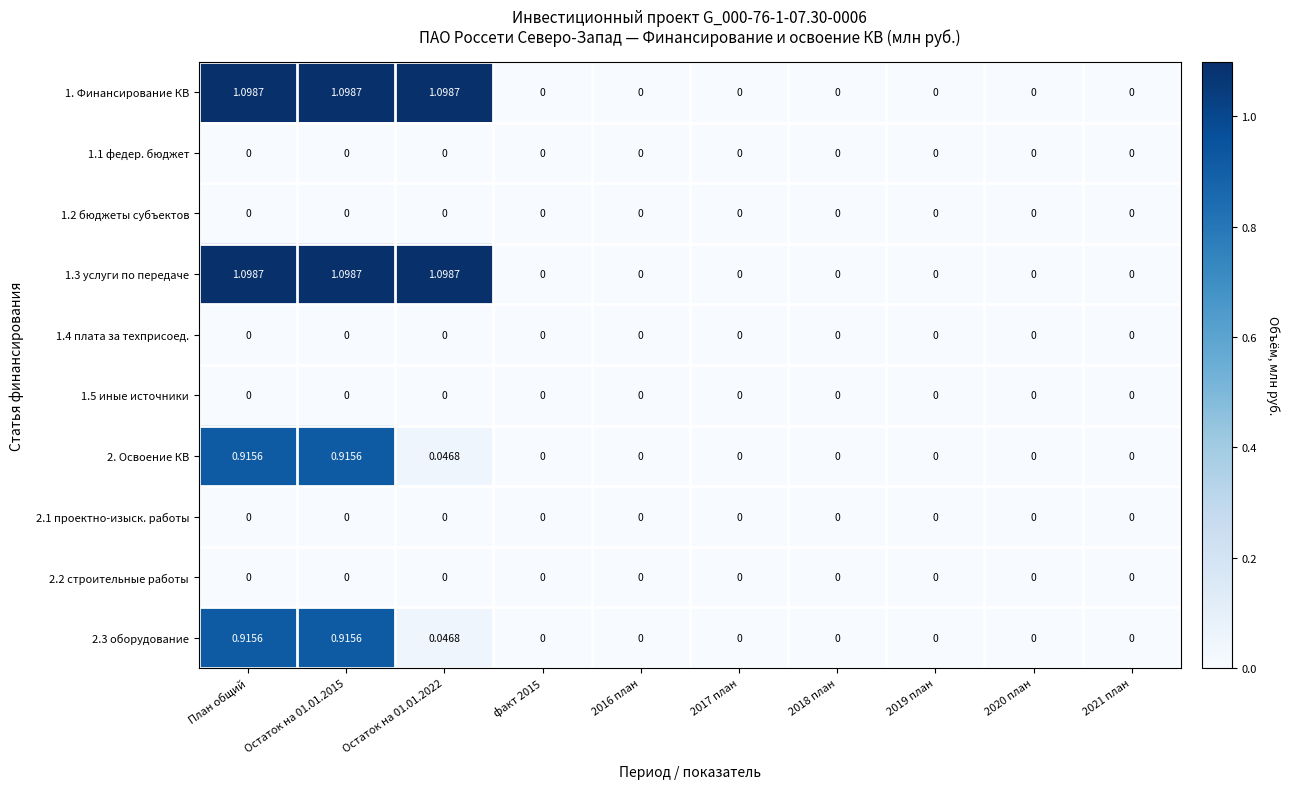

Is the value of 2. Освоение КВ at План общий greater than the value of 2.3 оборудование at 2017 план?

Yes